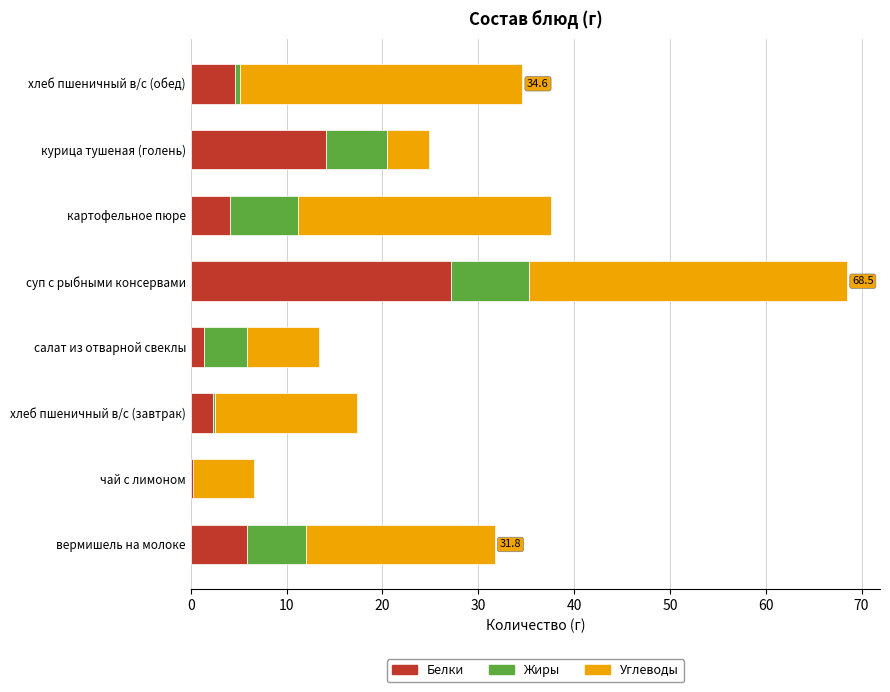

At which label does Белки reach its peak?

суп с рыбными консервами